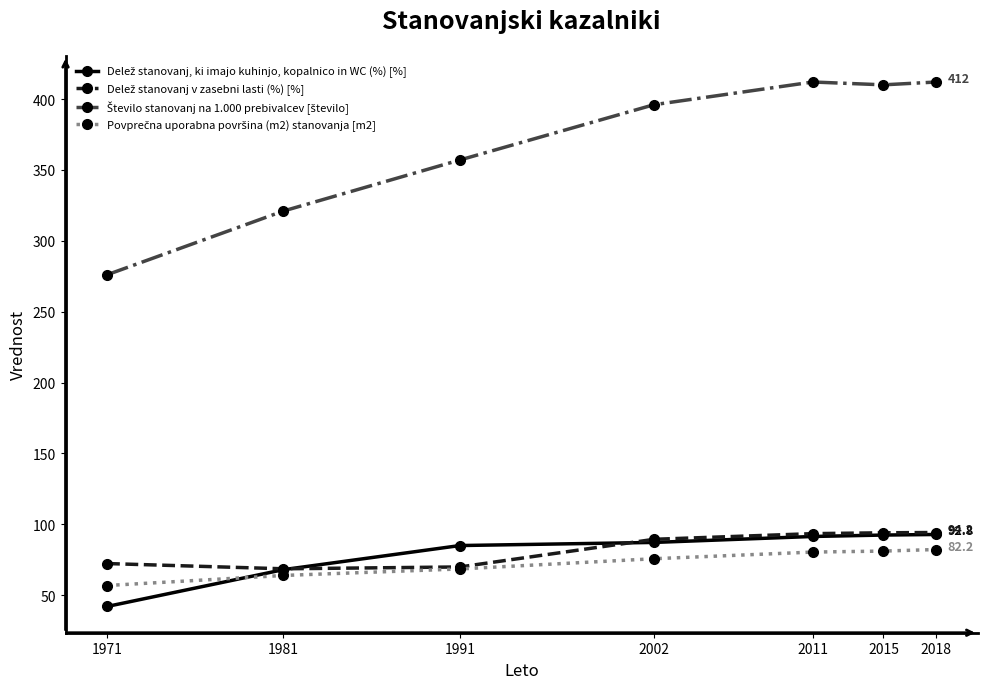

What is the difference between the highest and lowest values at 2002?

320.3